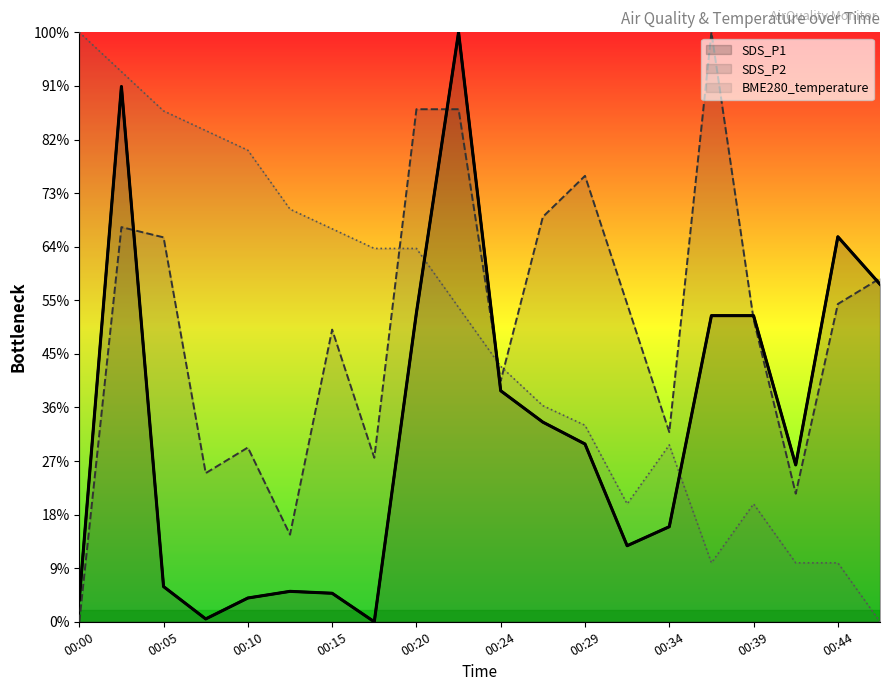

At which label is BME280_temperature closest to 7?

00:24